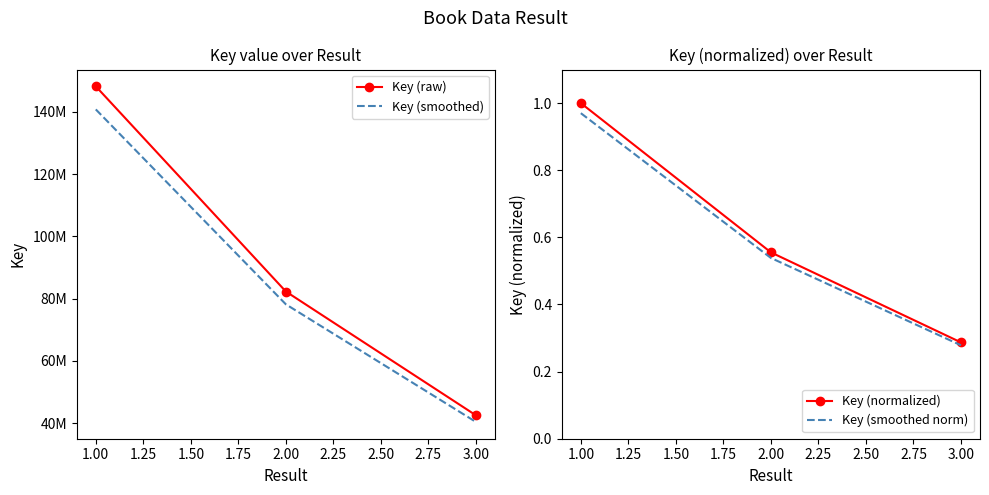

At which label does Key (normalized) reach its minimum?

3.00